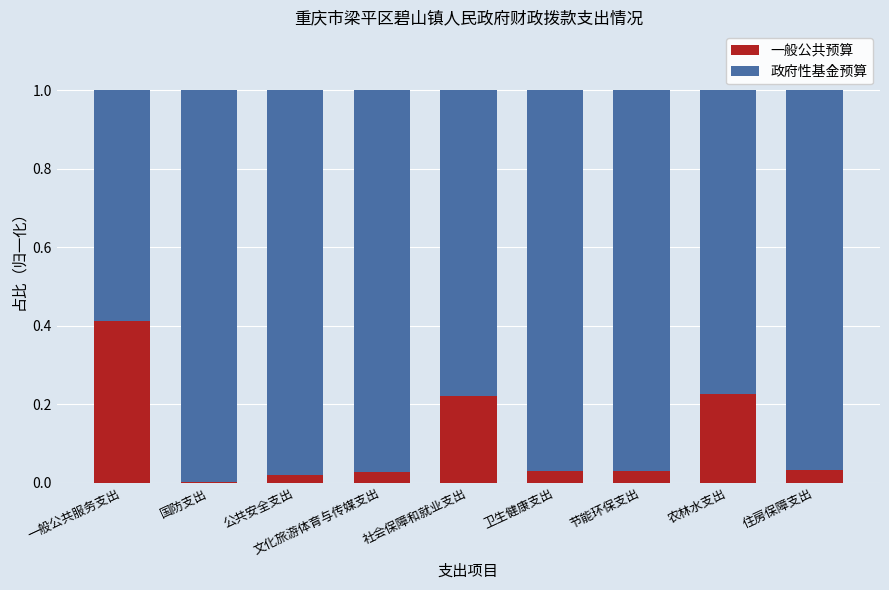

Is it true that 一般公共预算 equals 0.0 at 住房保障支出?

True